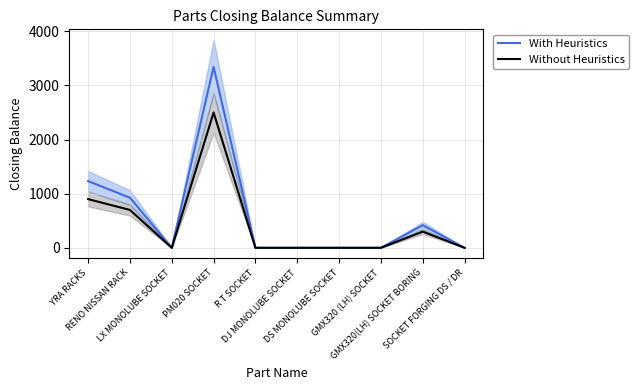

What are all the series names shown in the legend?

With Heuristics, Without Heuristics